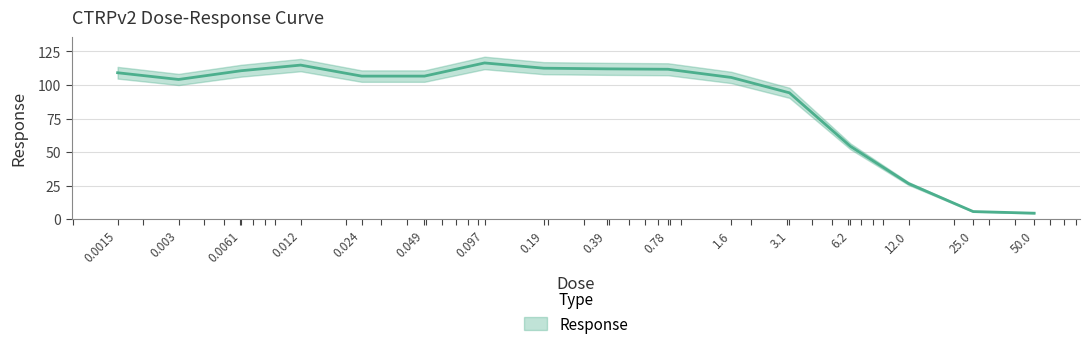

What position from the right is 25.0?

2